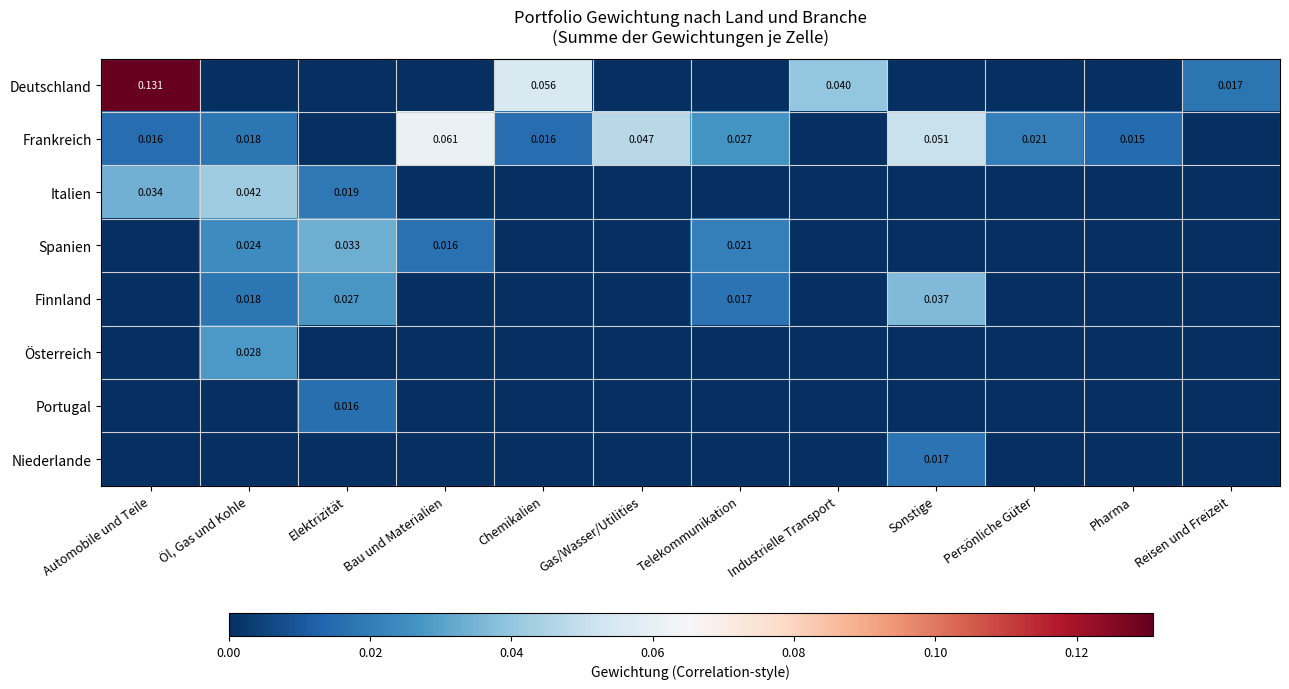

The Spanien series shows -0.0 at Sonstige. True or false?

False